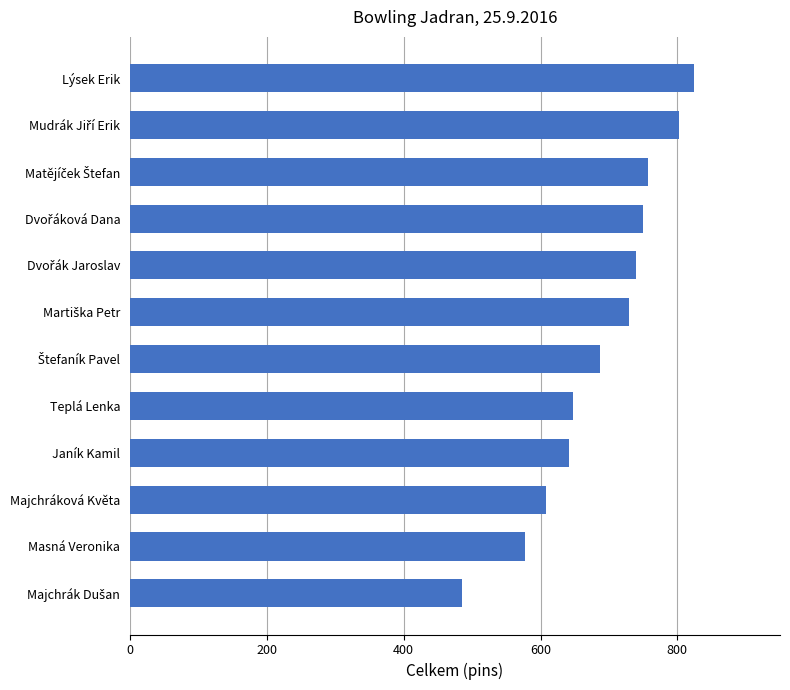

Reading bottom to top, transcribe all the data shown in this chart.

485	577	608	641	647	687	729	739	750	757	803	825